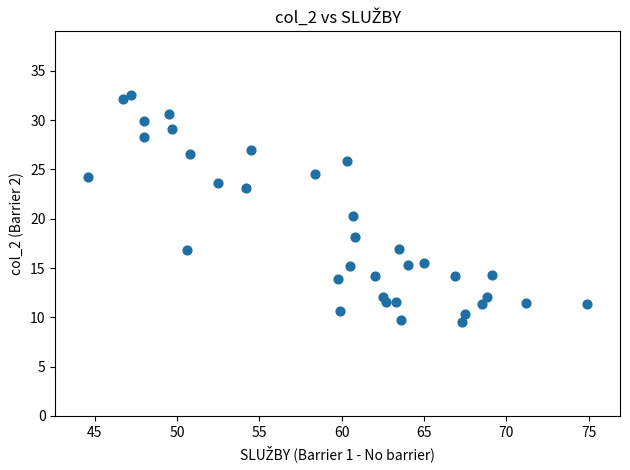

What is the range of Y values (max minus min)?

23.0